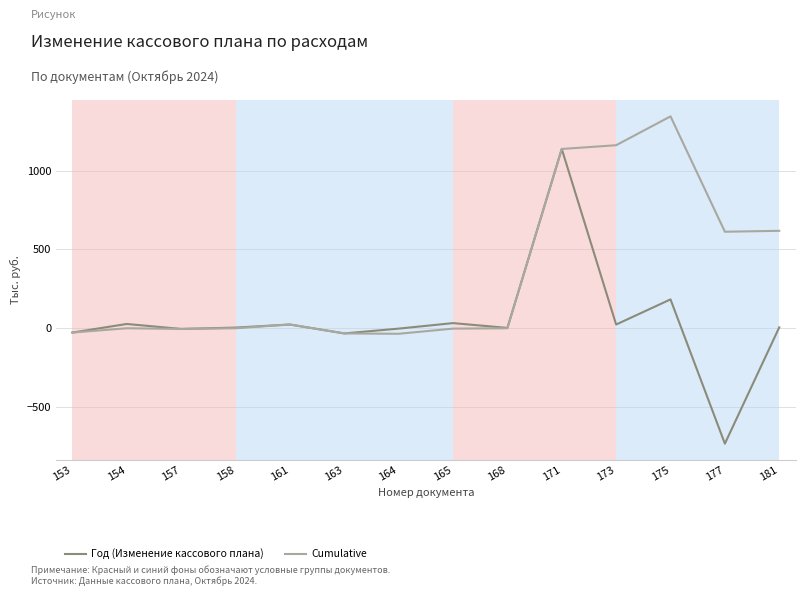

Rank the series by their maximum value, from highest to lowest.

Cumulative, Год (Изменение кассового плана)